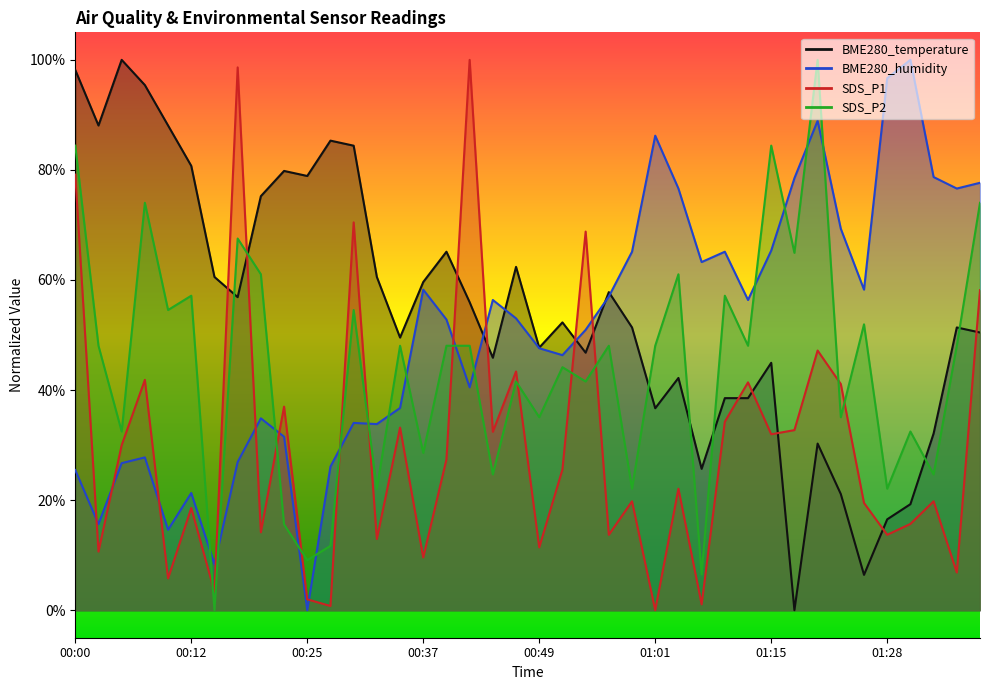

At how many categories does at least one series exceed 0?

40